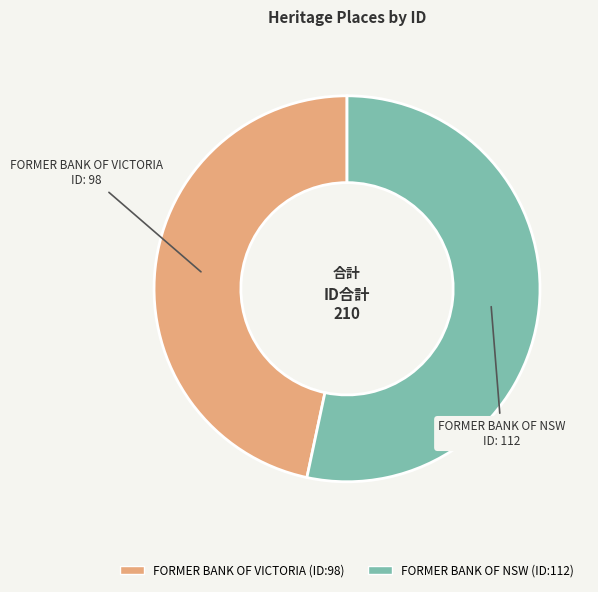

What is the ratio of the value at FORMER BANK OF VICTORIA to the value at FORMER BANK OF NSW?

0.9